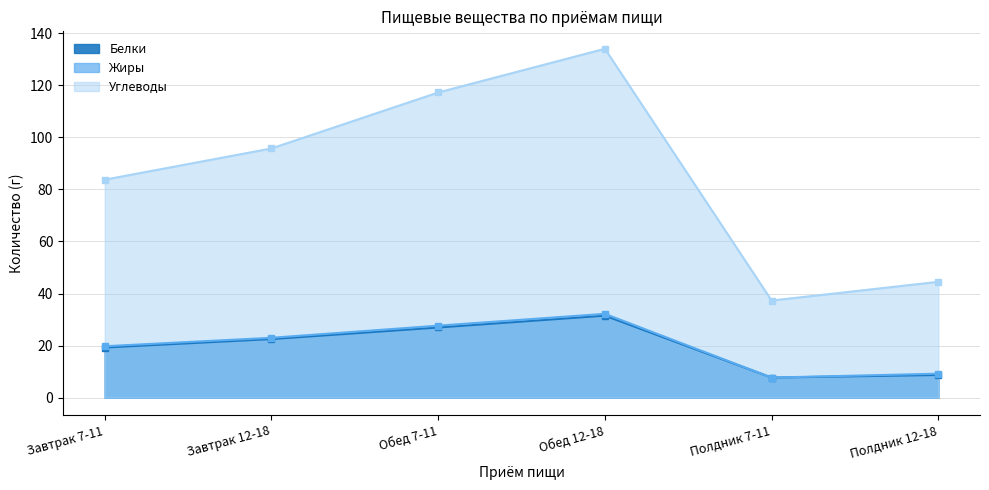

Where is Белки nearest to the value 19?

Завтрак 7-11